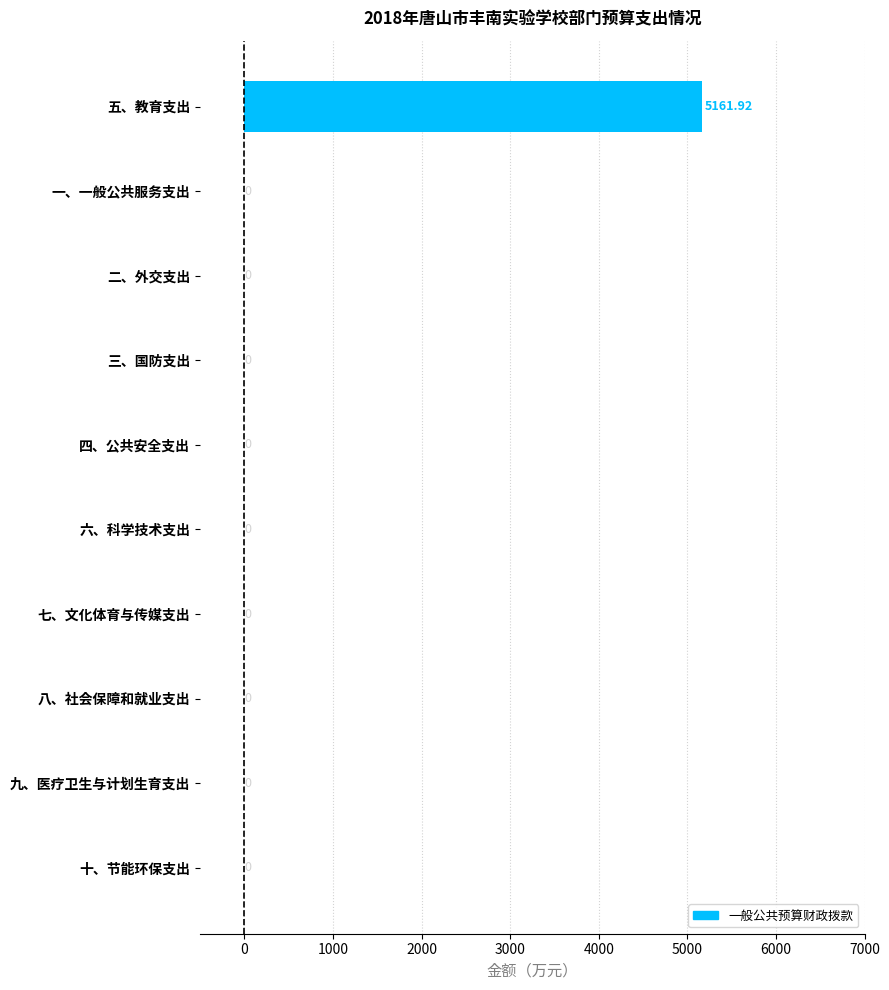

Which label corresponds to the largest value in the chart?

五、教育支出